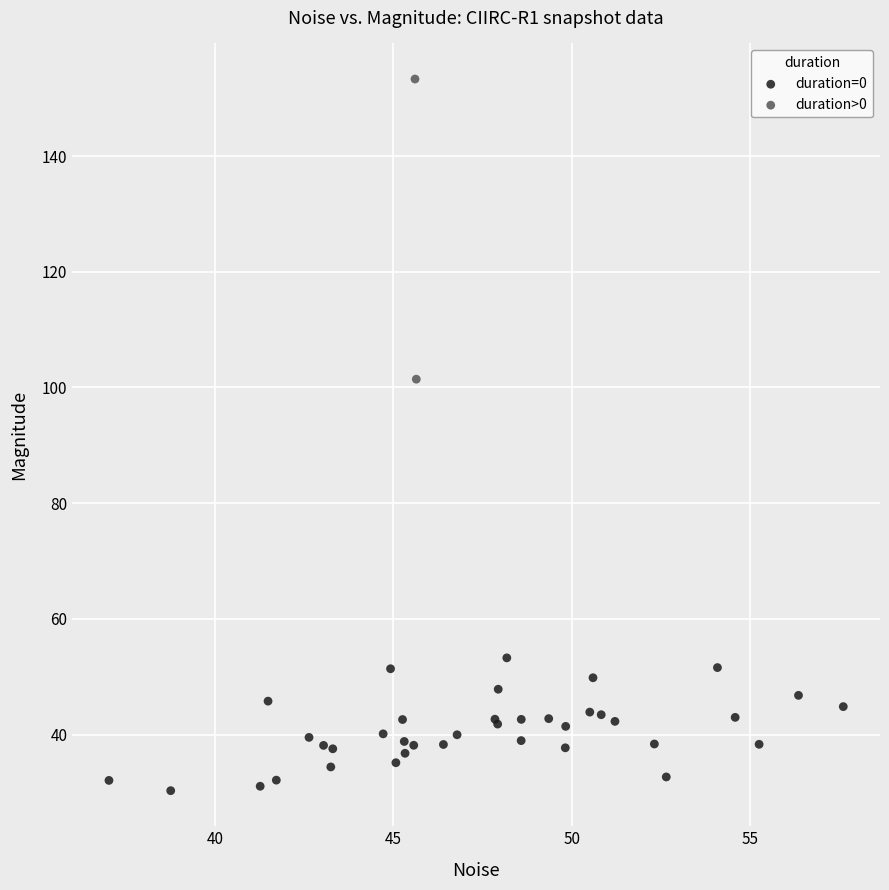

Which series contains the highest Y value?

duration>0